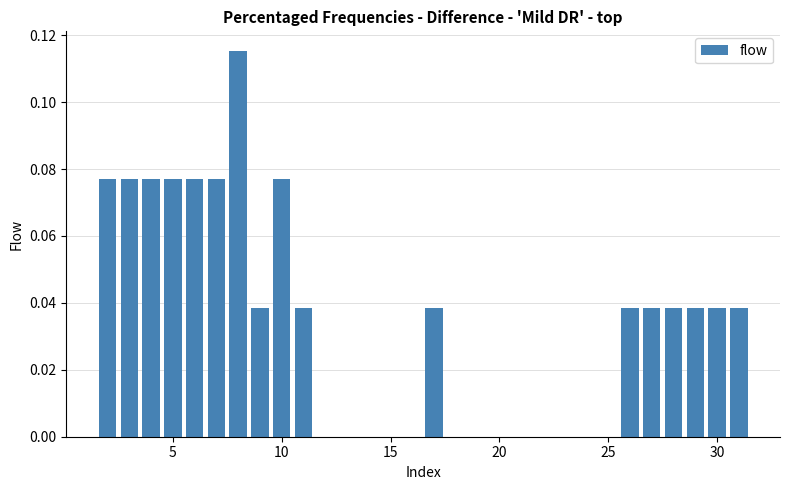

How many values are between 0 and 1?

17